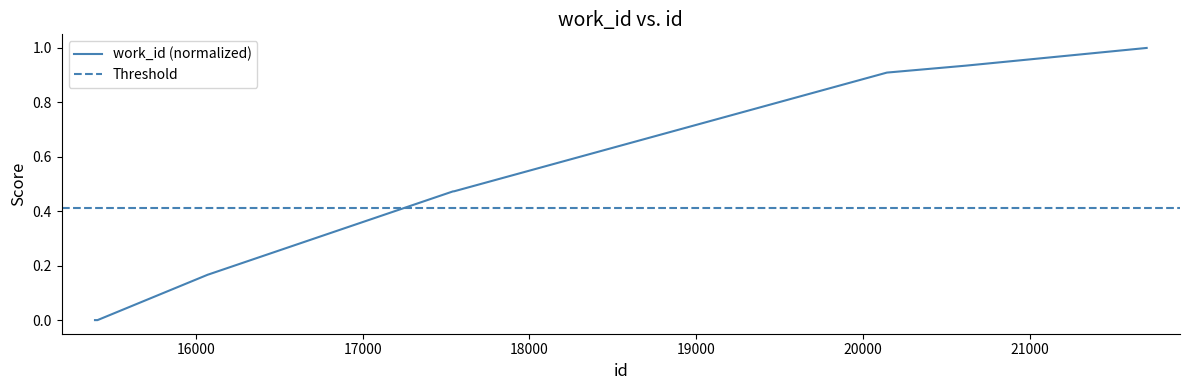

Which label corresponds to the largest value in the chart?

21702